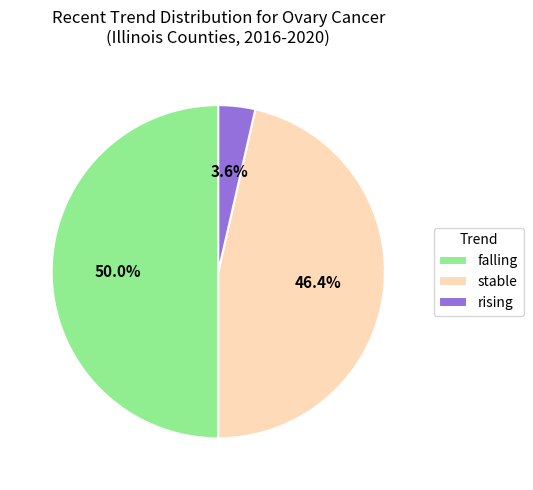

Does rising account for over 50% of the chart?

No